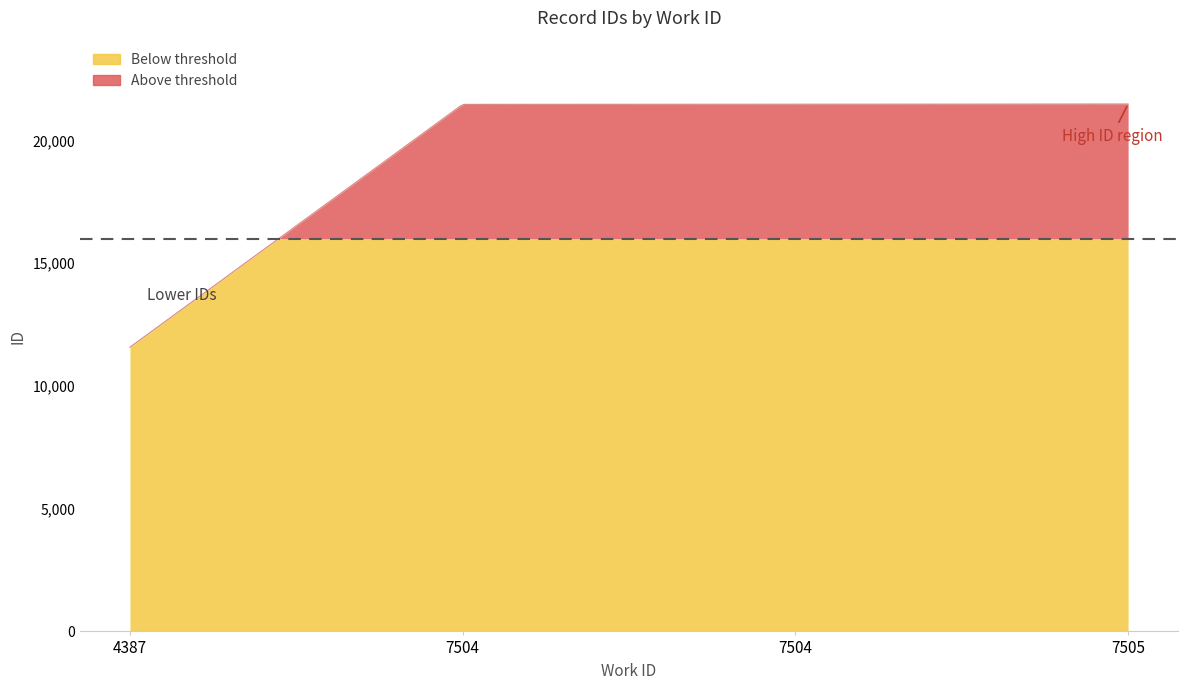

Reading right to left, transcribe all the data shown in this chart.

21491	21478	21475	11581